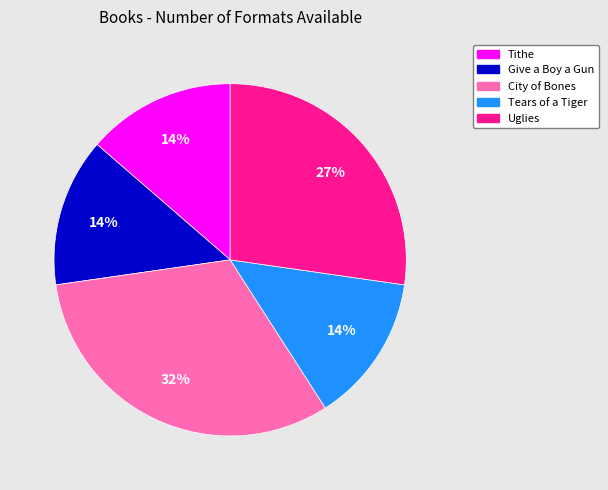

Between Give a Boy a Gun and City of Bones, which is larger?

City of Bones